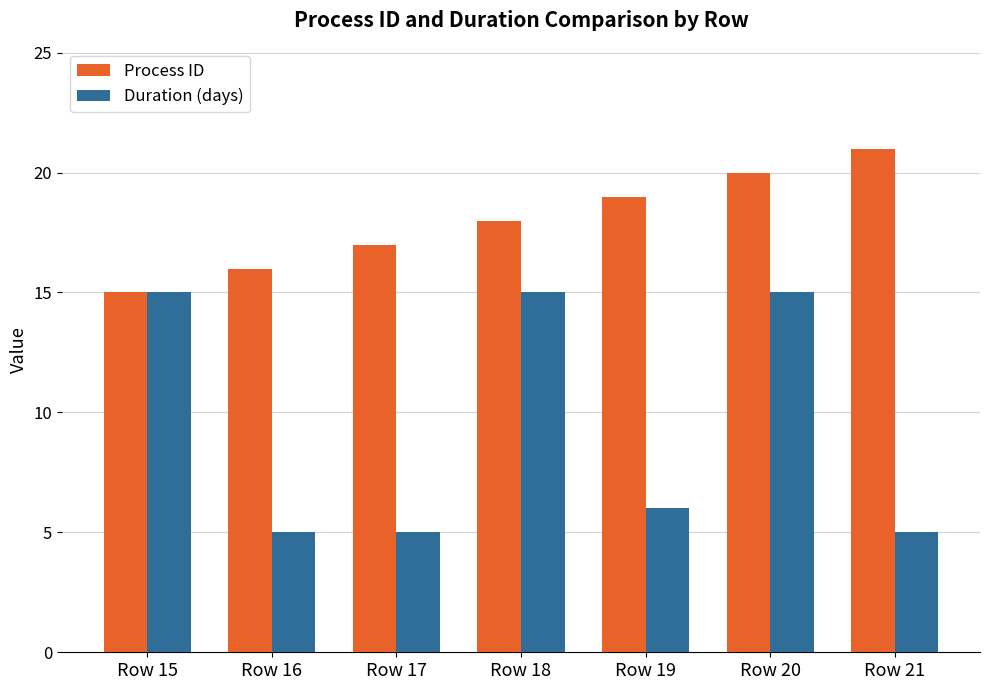

What is the value of the Duration (days) bar at the 3rd from the left?

5